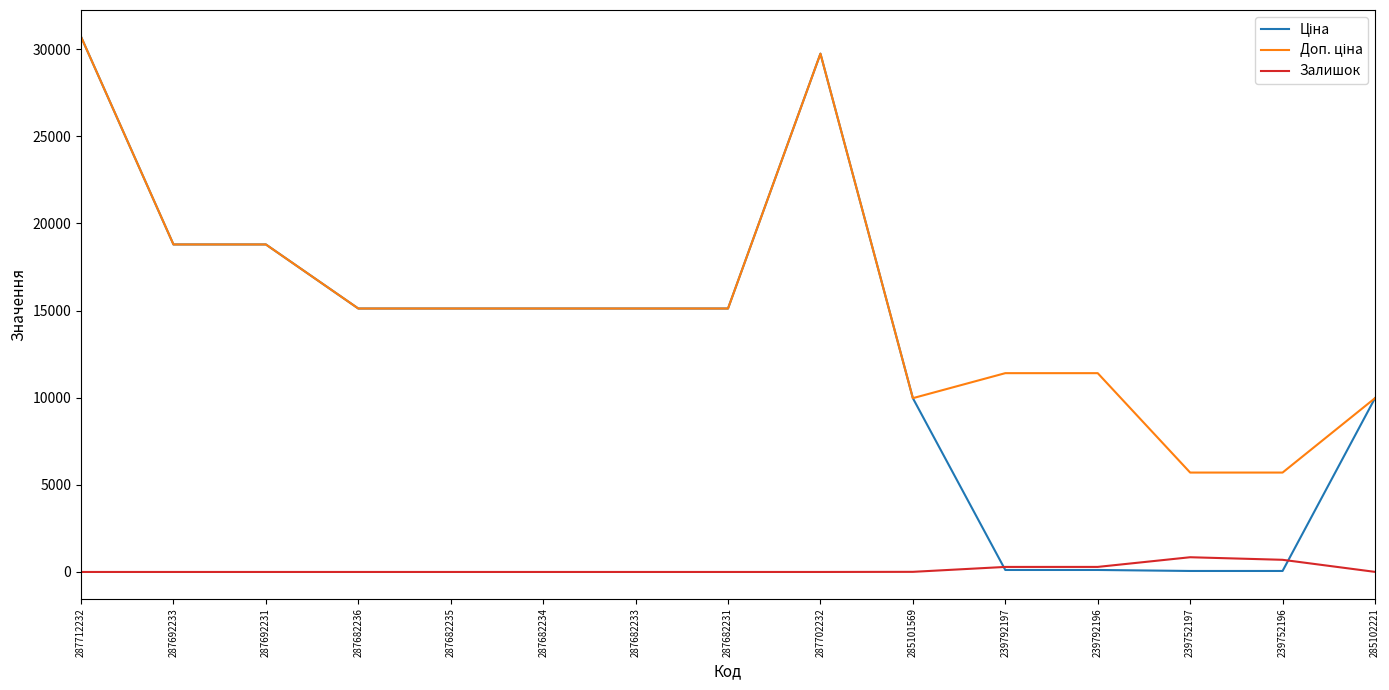

What is the spread (max minus min) of values at 287692231?

18796.8